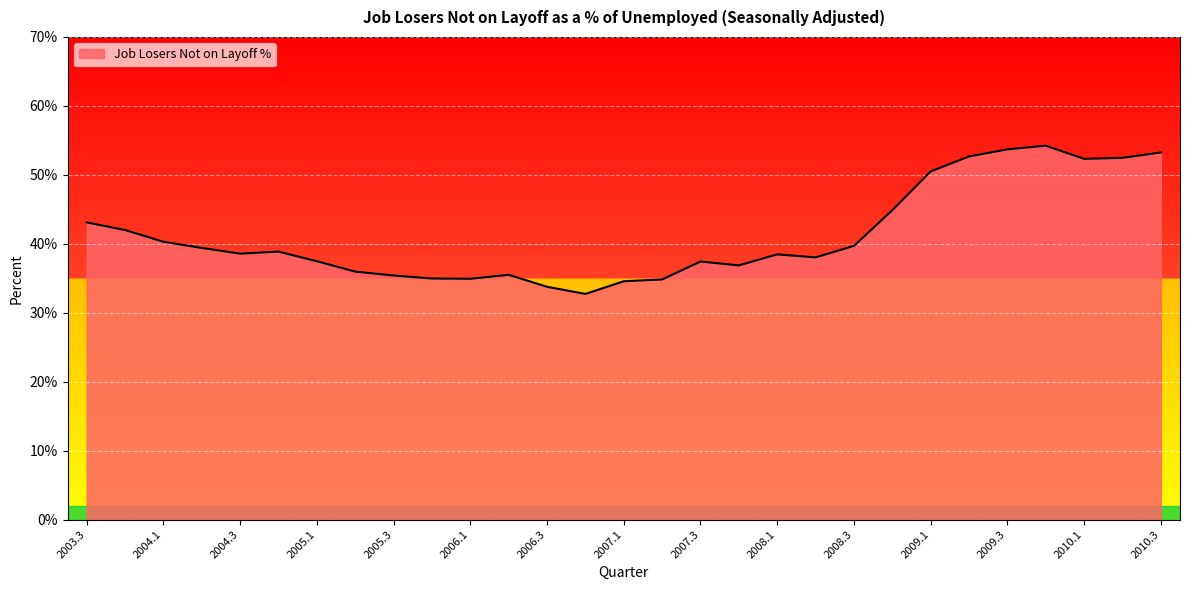

What is the minimum value shown in the chart?

32.7